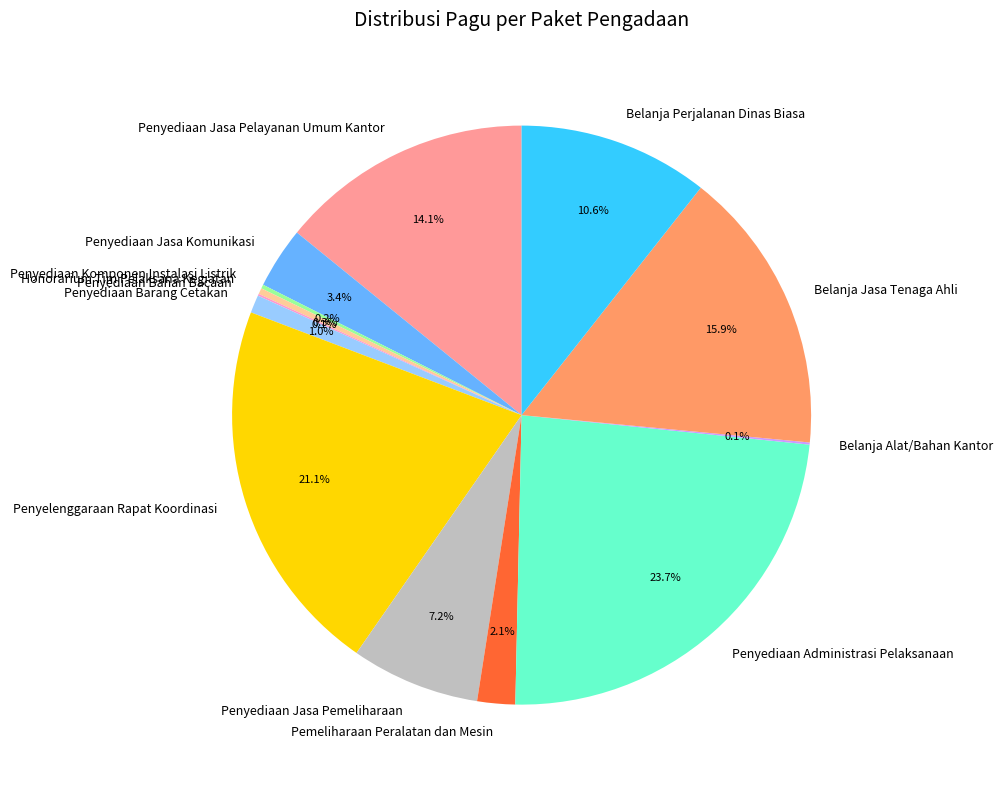

Which category has the biggest portion of the pie?

Penyediaan Administrasi Pelaksanaan